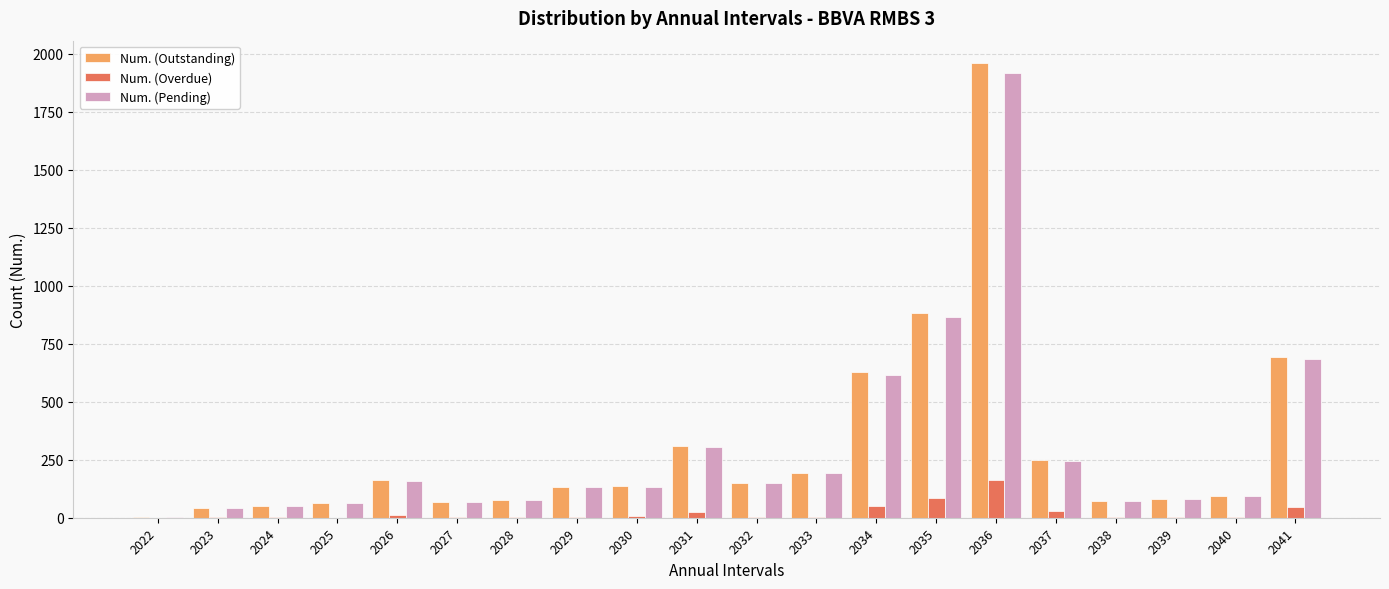

True or false: Num. (Pending) has a value of 52 at 2024.

True